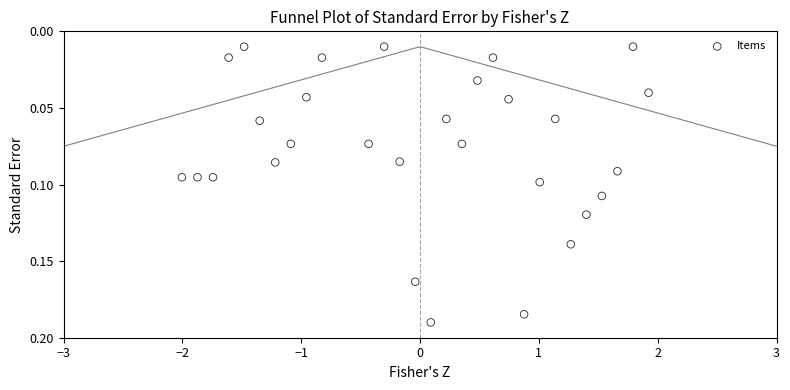

What is the range of X values (max minus min)?

3.9